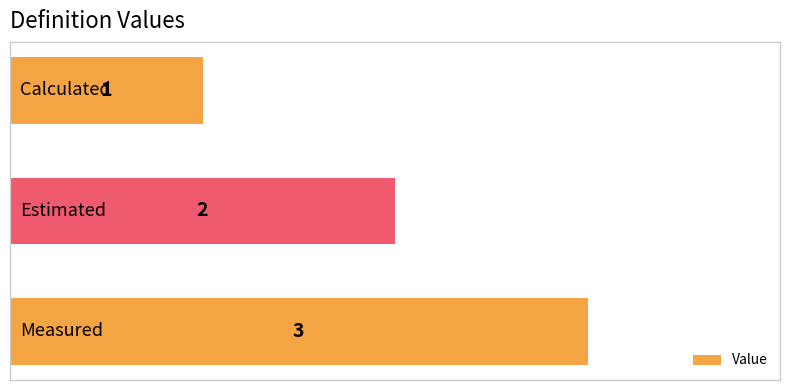

Does the chart contain stacked bars?

No